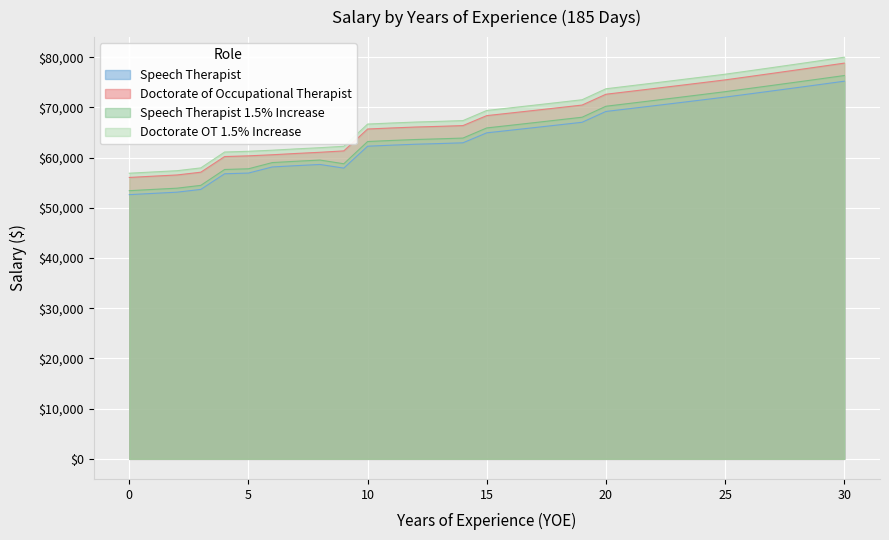

Which series has the widest spread of values?

Doctorate OT 1.5% Increase